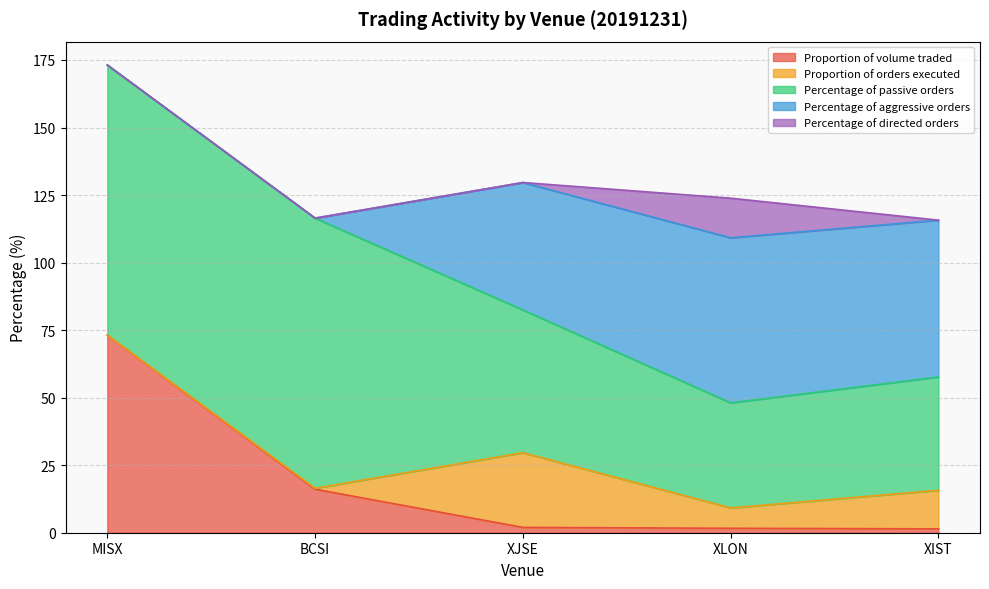

What is the sum of all Proportion of orders executed values?

49.9